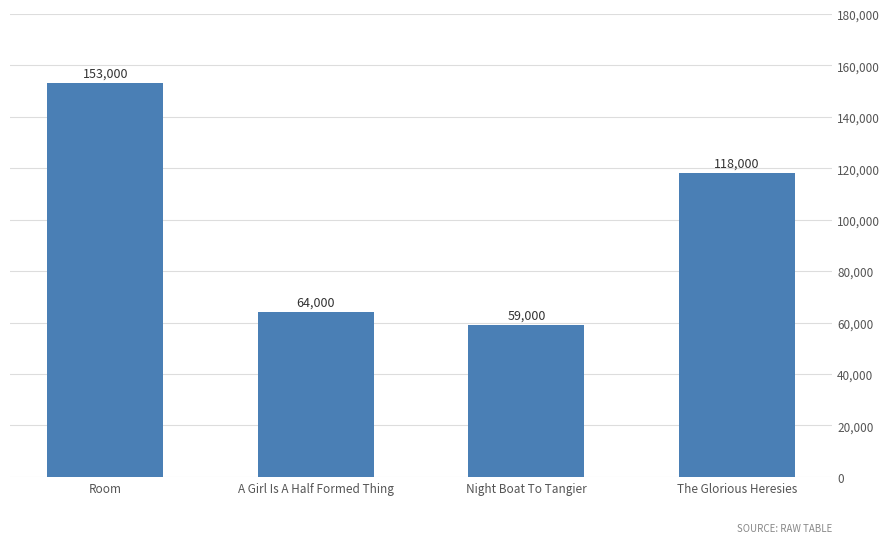

How many data points does each series have?

4